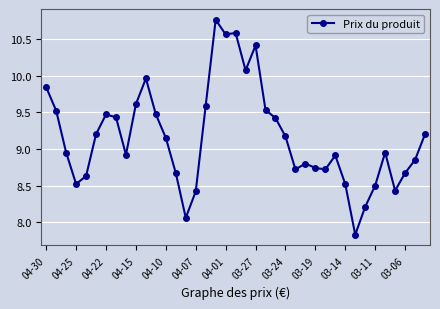

What is the sum of all values?

357.0